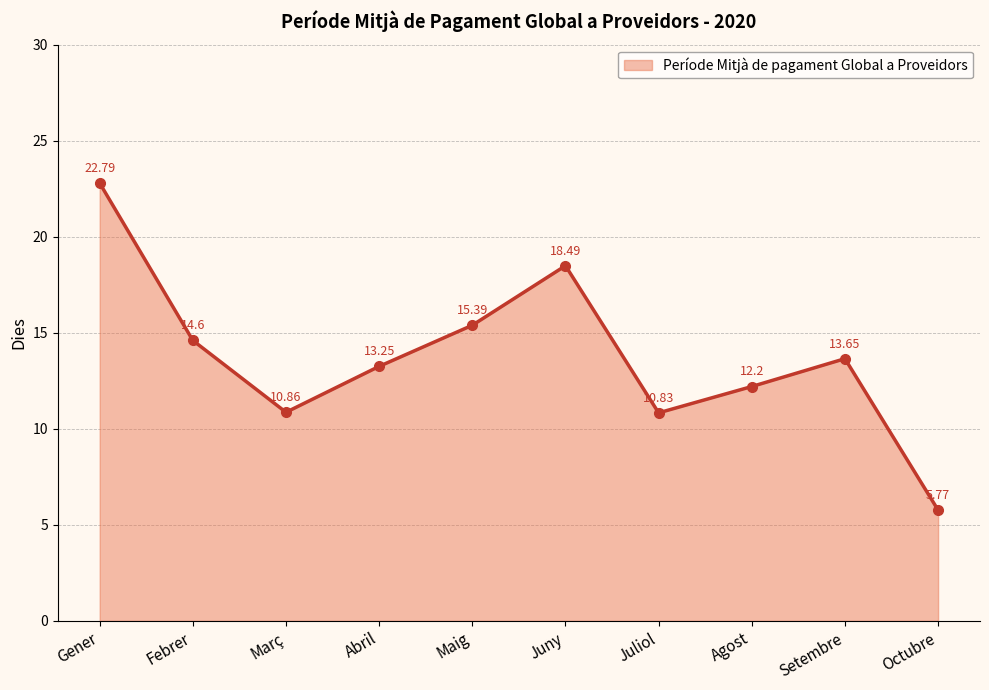

List the labels in order of value, largest first.

Gener, Juny, Maig, Febrer, Setembre, Abril, Agost, Març, Juliol, Octubre